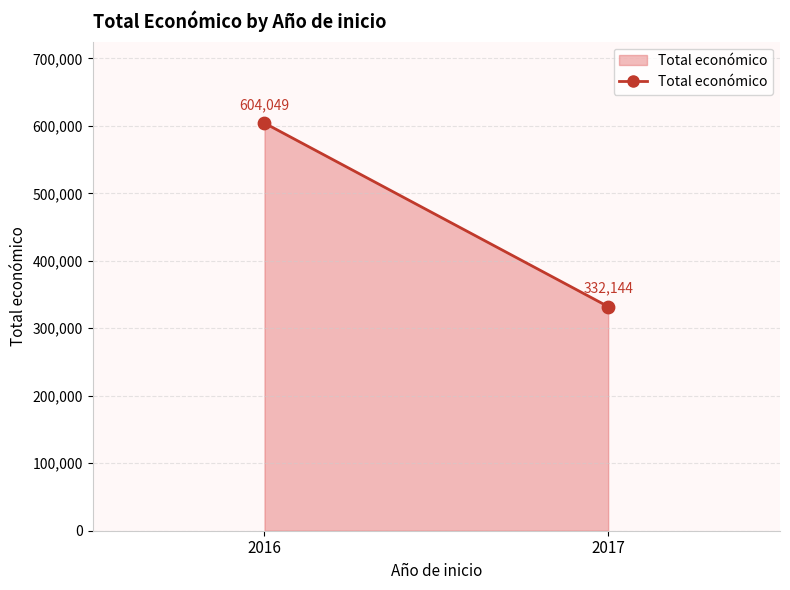

What is the average X value?

2016